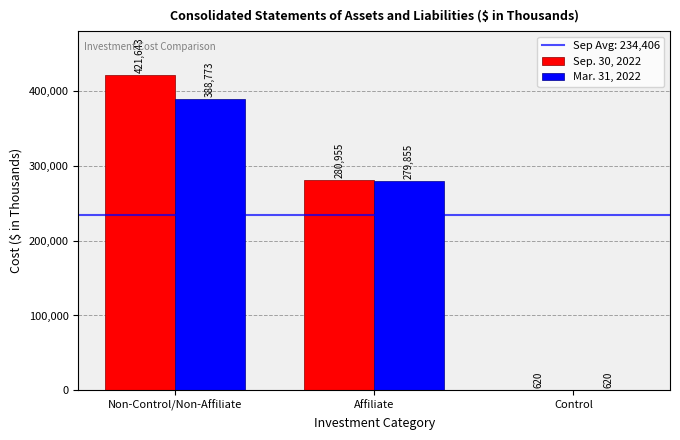

Count the number of categories in the chart.

3